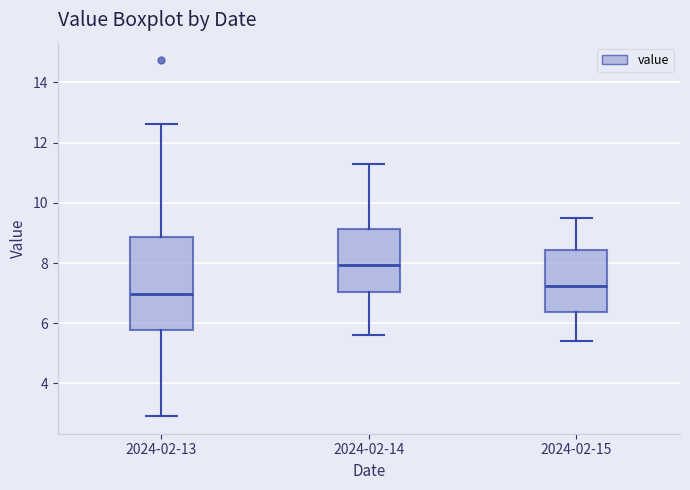

Which box is the tallest, from its lower edge to its upper edge?

2024-02-13